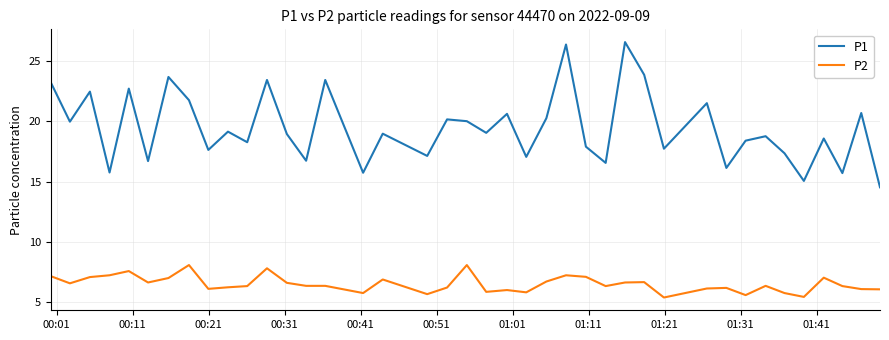

True or false: P2 and P1 cross at least once.

False